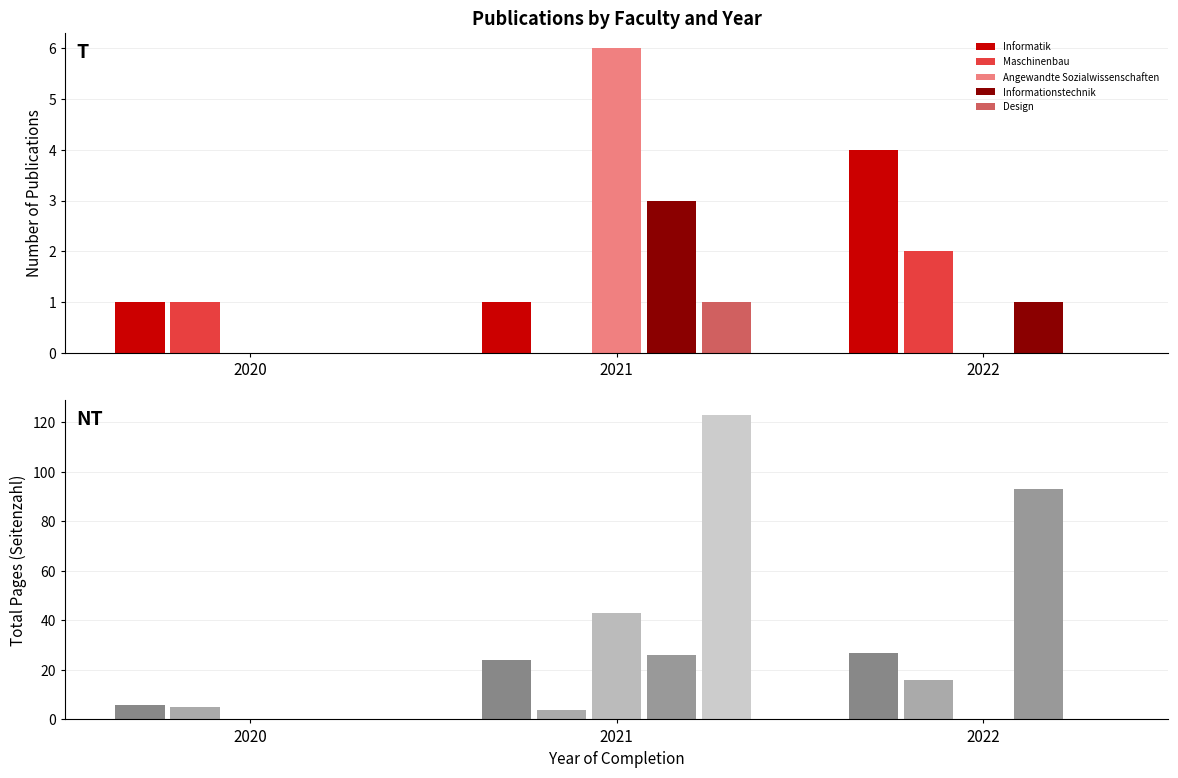

Is the value of Design at 2020 greater than the value of Angewandte Sozialwissenschaften at 2022?

No